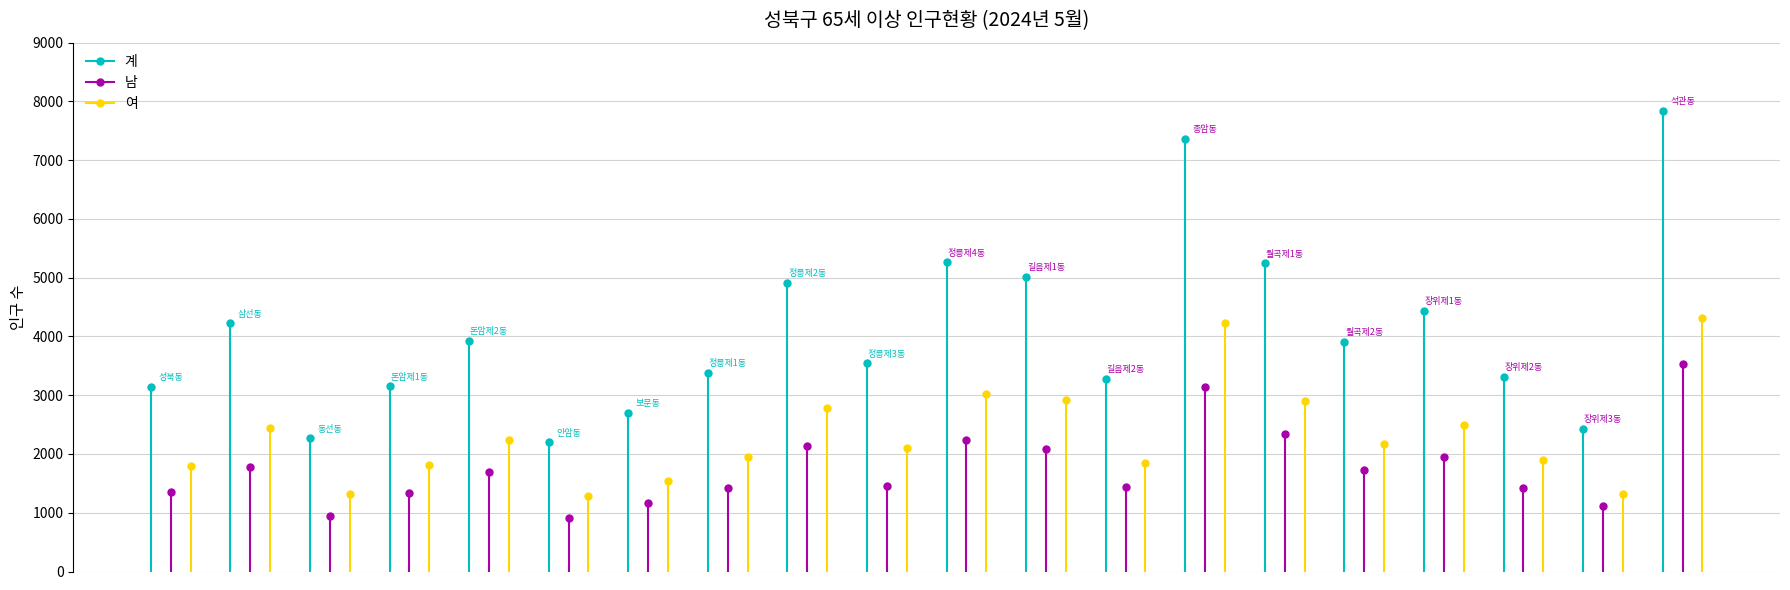

How many data points does each series have?

20